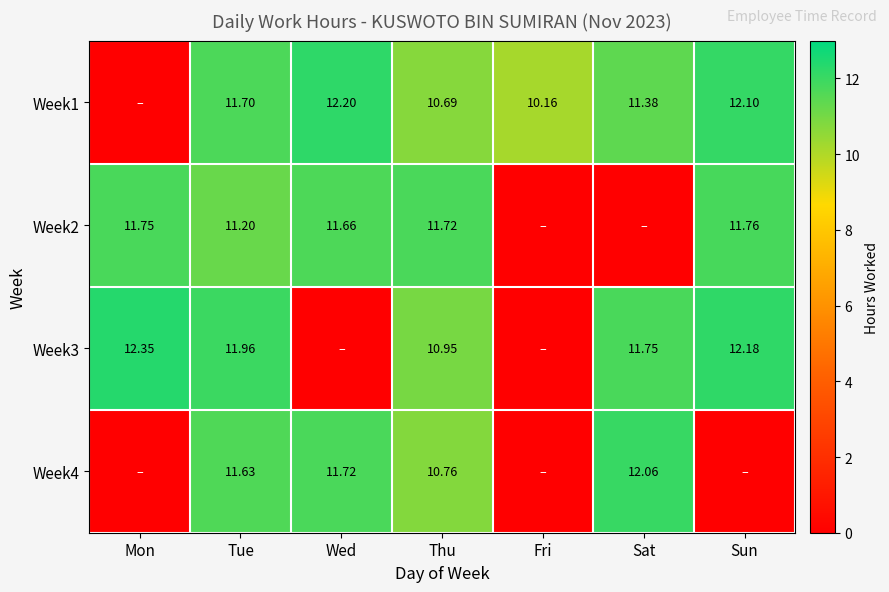

The value of Week4 at Thu is 10.8. True or false?

True